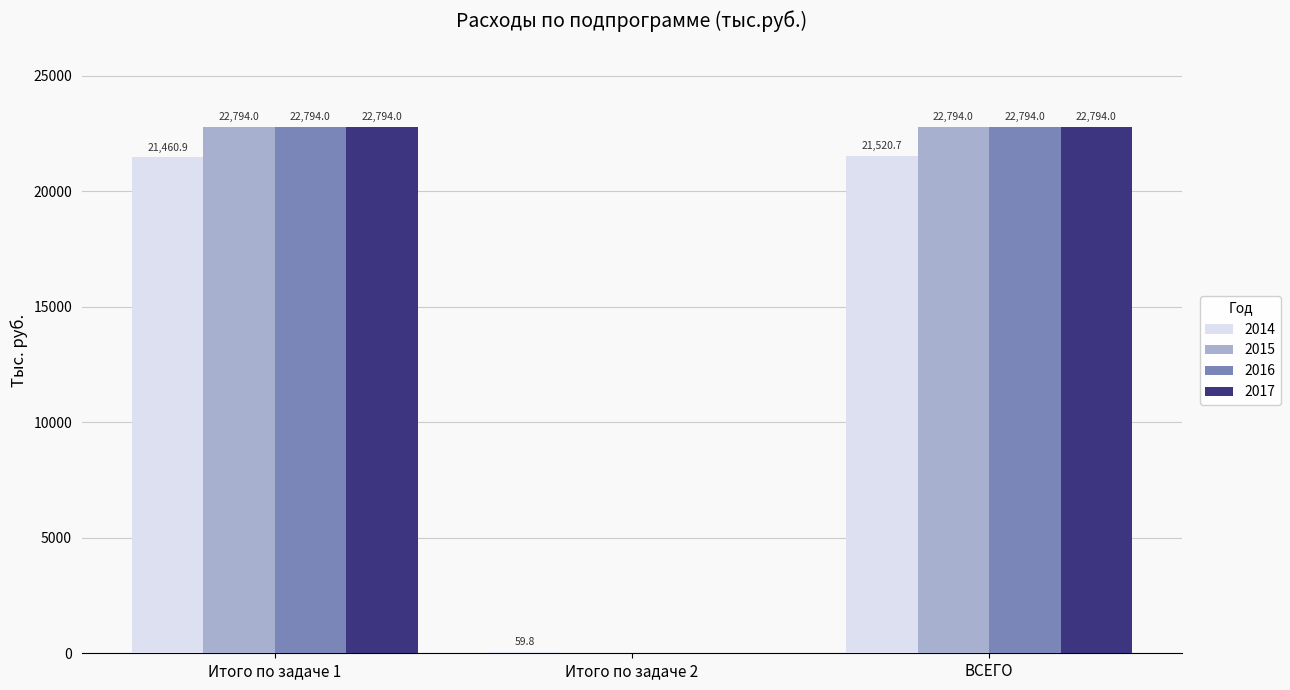

Reading left to right, extract all data points from this chart.

2014: Итого по задаче 1=21460.9	Итого по задаче 2=59.8	ВСЕГО=21520.7
2015: Итого по задаче 1=22794.0	Итого по задаче 2=0.0	ВСЕГО=22794.0
2016: Итого по задаче 1=22794.0	Итого по задаче 2=0.0	ВСЕГО=22794.0
2017: Итого по задаче 1=22794.0	Итого по задаче 2=0.0	ВСЕГО=22794.0